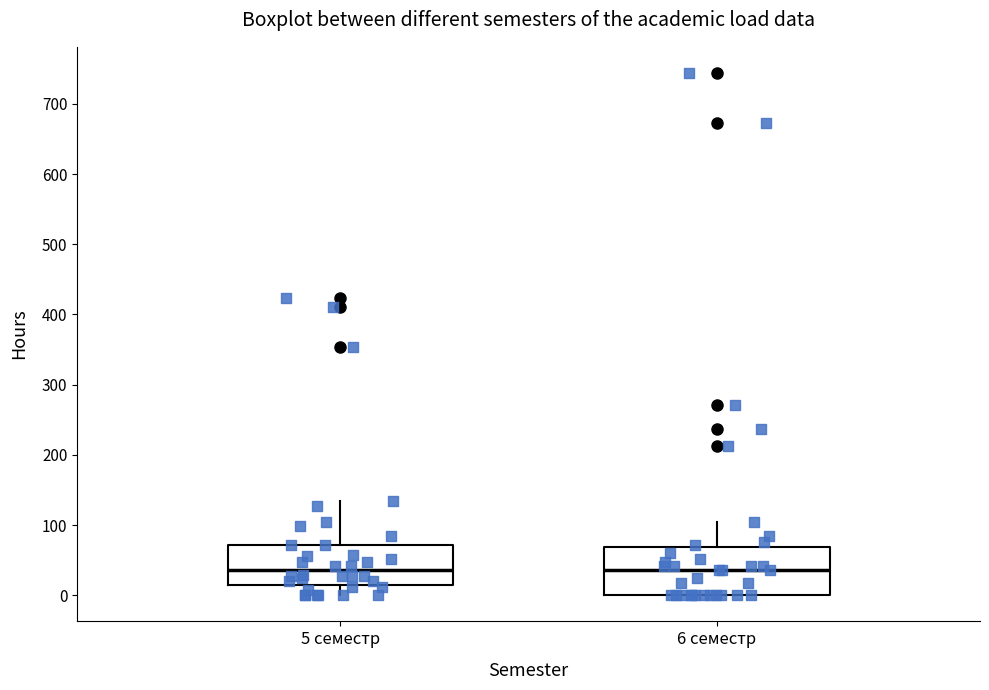

Where does the median line of the box for 5 семестр sit on the y-axis? The values are not printed on the chart, so give them approximately, as read against the axis.

40